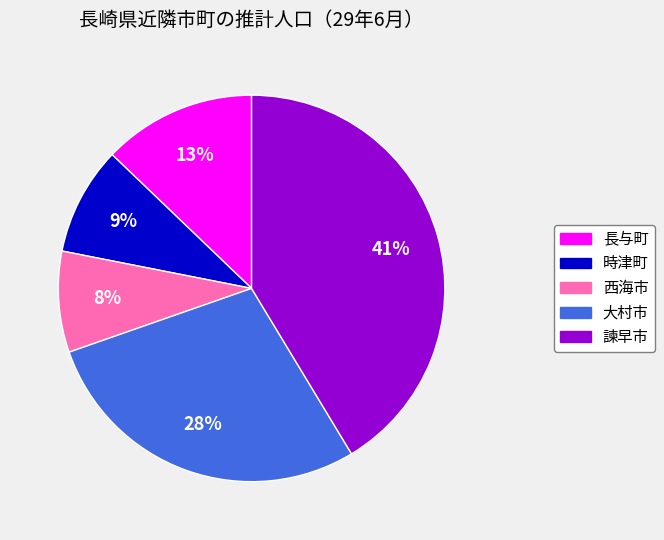

Is there any slice that represents more than half of the pie?

No